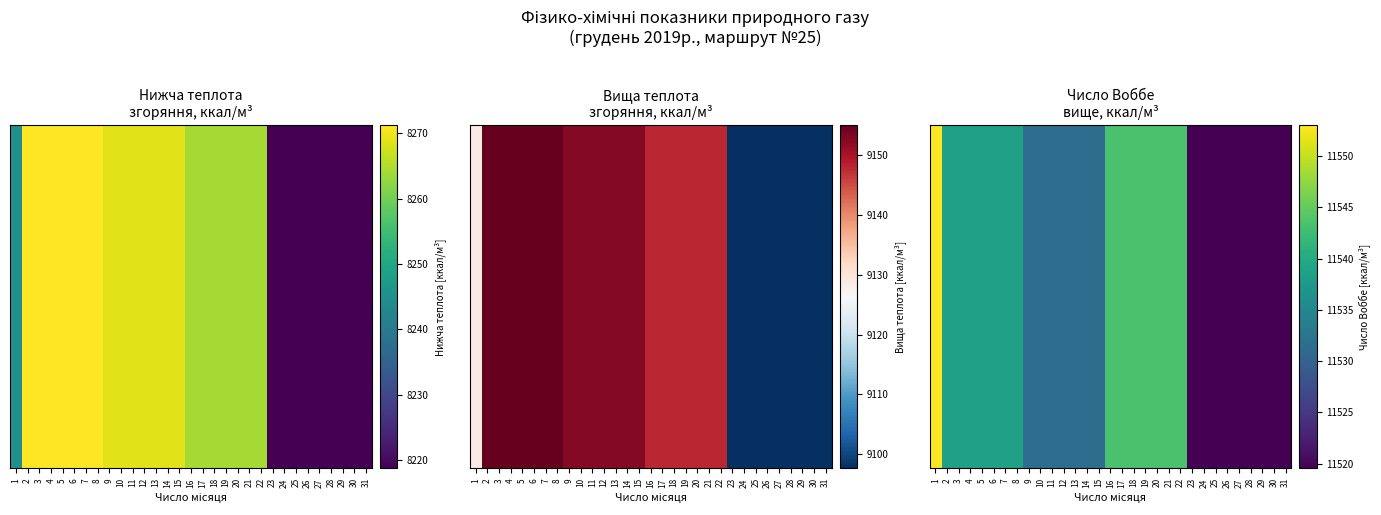

Read the value at 27.

11519.5